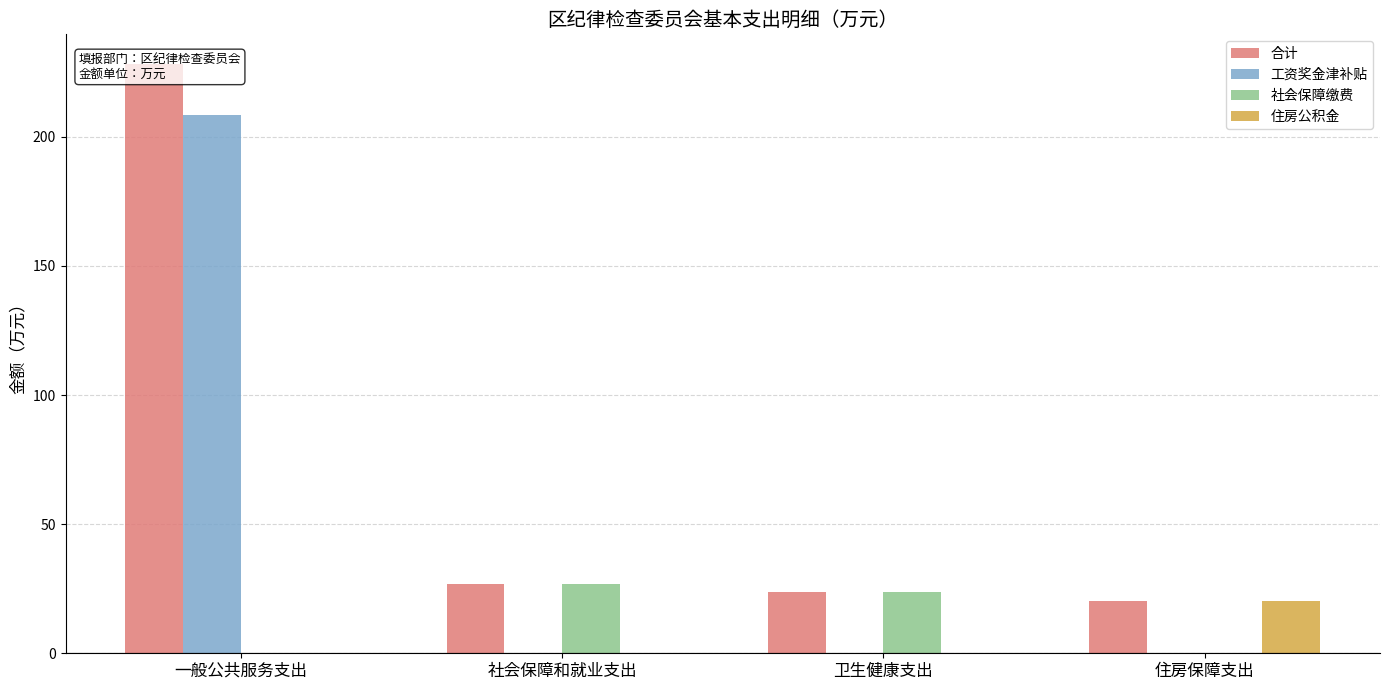

What are all the series names shown in the legend?

合计, 工资奖金津补贴, 社会保障缴费, 住房公积金